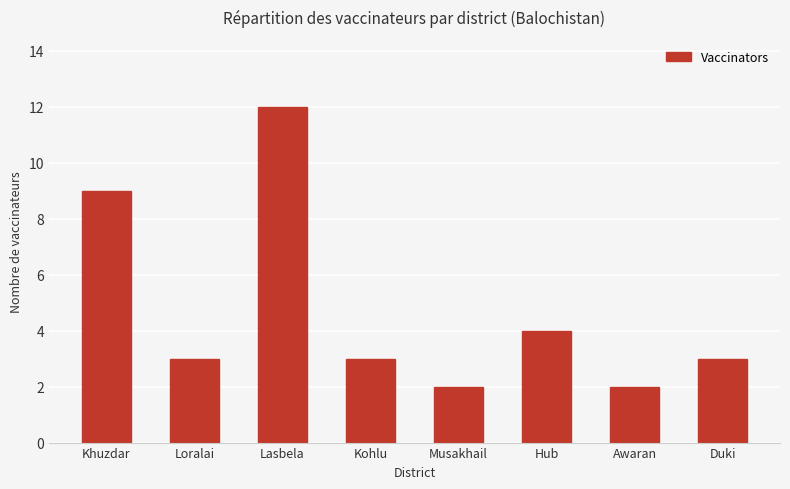

What position from the left is Loralai?

2